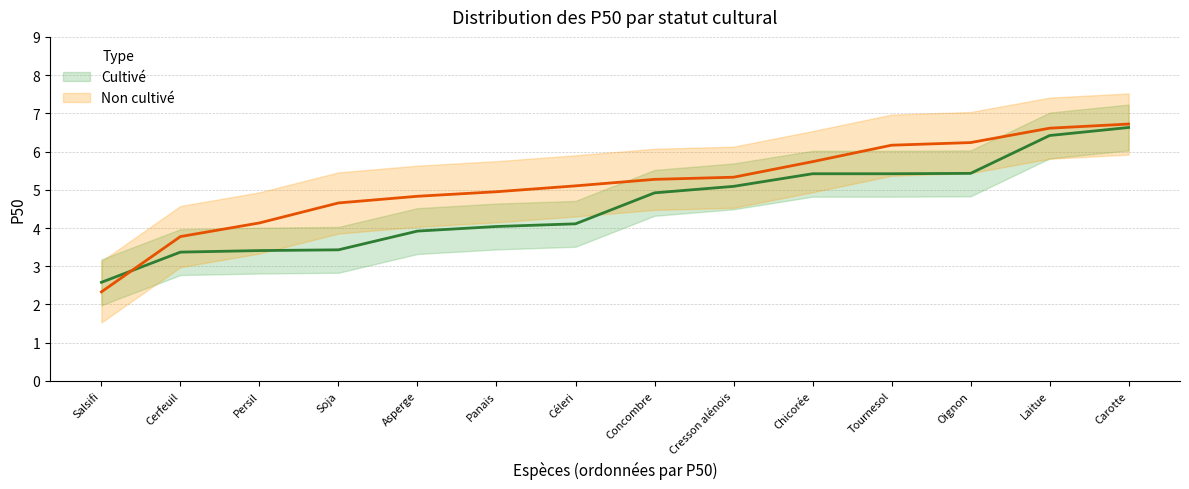

Is it true that the value at Persil is 3.4?

True